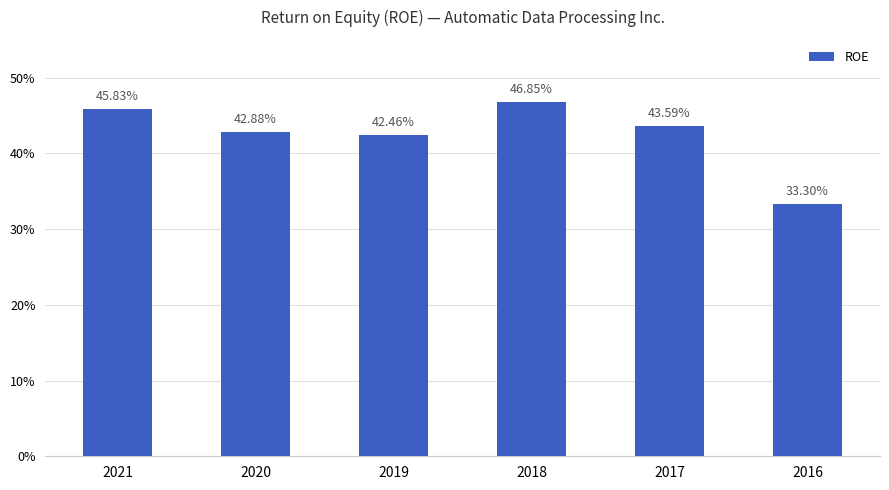

Which label corresponds to the largest value in the chart?

2018